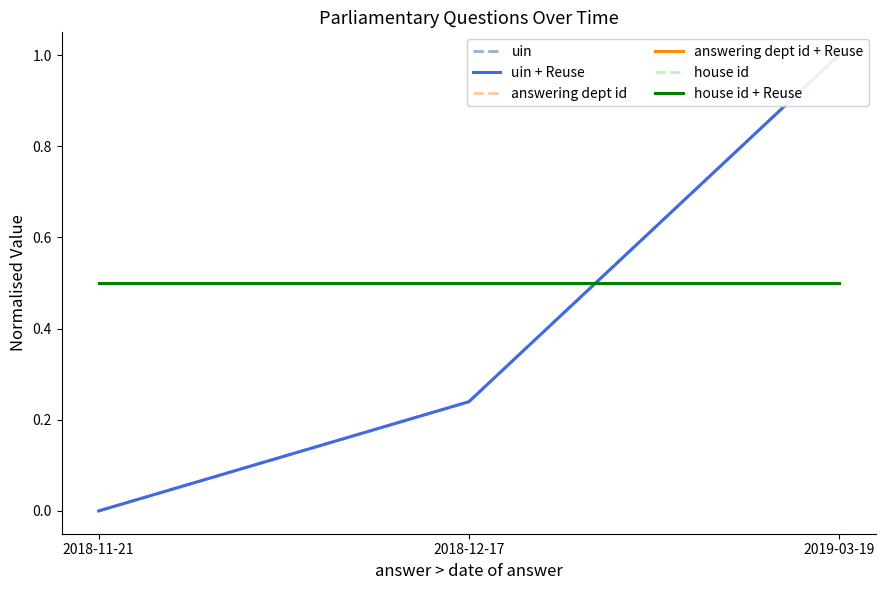

Which series has the largest total across all categories?

answering dept id